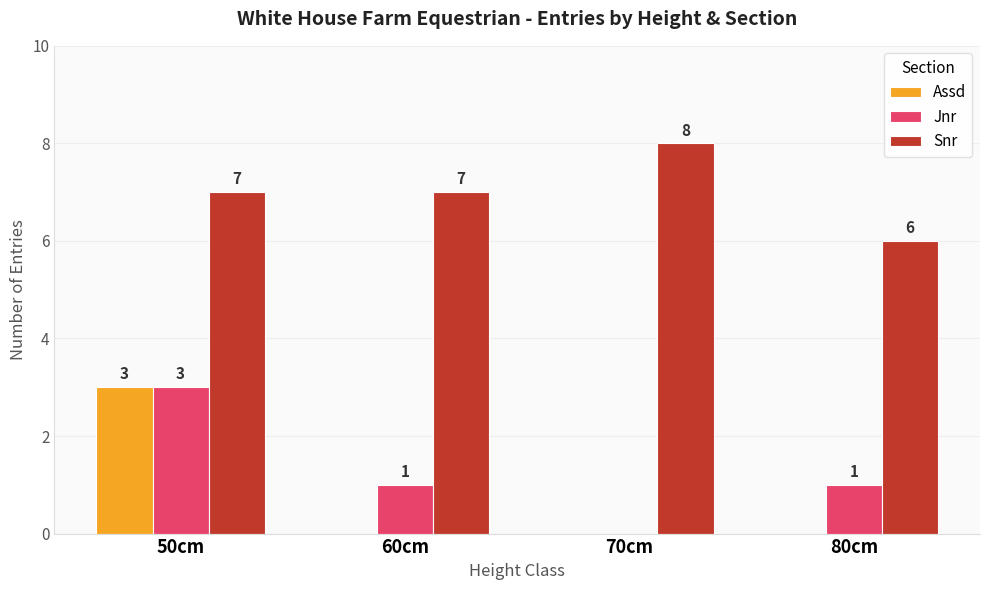

Which category has the highest value in the Jnr series?

50cm